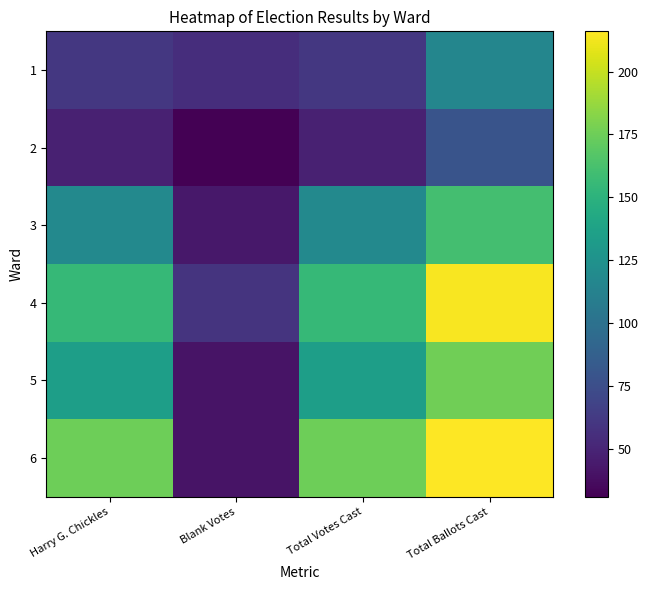

Reading left to right, extract all data points from this chart.

1: Harry G. Chickles=61	Blank Votes=55	Total Votes Cast=61	Total Ballots Cast=116
2: Harry G. Chickles=48	Blank Votes=31	Total Votes Cast=48	Total Ballots Cast=79
3: Harry G. Chickles=118	Blank Votes=43	Total Votes Cast=118	Total Ballots Cast=161
4: Harry G. Chickles=155	Blank Votes=59	Total Votes Cast=155	Total Ballots Cast=214
5: Harry G. Chickles=135	Blank Votes=41	Total Votes Cast=135	Total Ballots Cast=176
6: Harry G. Chickles=175	Blank Votes=41	Total Votes Cast=175	Total Ballots Cast=216